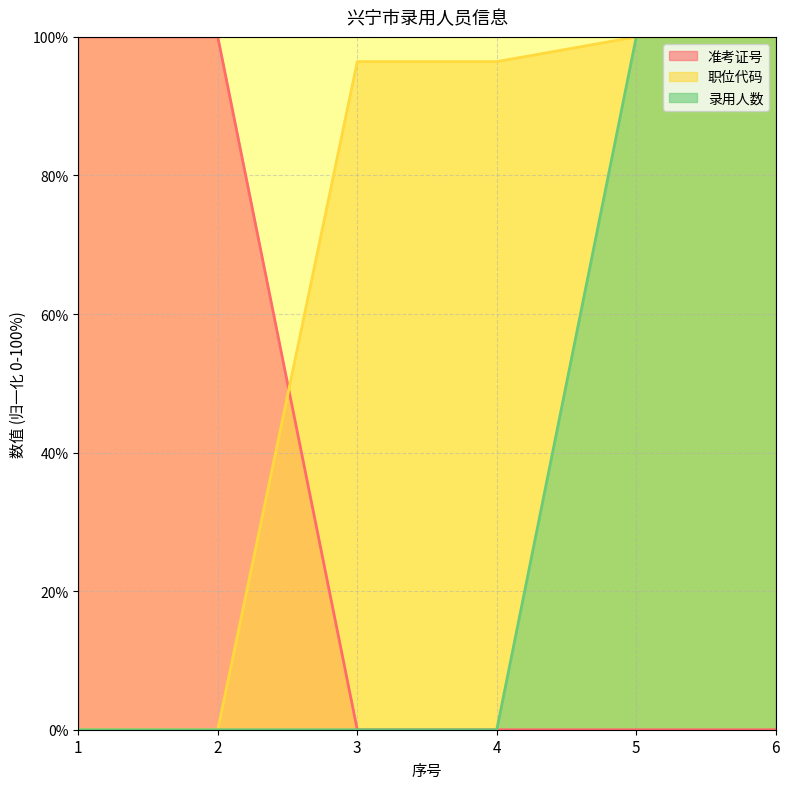

Reading left to right, transcribe all the data shown in this chart.

准考证号: 1=100.0	2=100.0	3=0.0	4=0.0	5=0.0	6=0.0
职位代码: 1=0.0	2=0.0	3=96.4	4=96.4	5=100.0	6=100.0
录用人数: 1=0.0	2=0.0	3=0.0	4=0.0	5=100.0	6=100.0